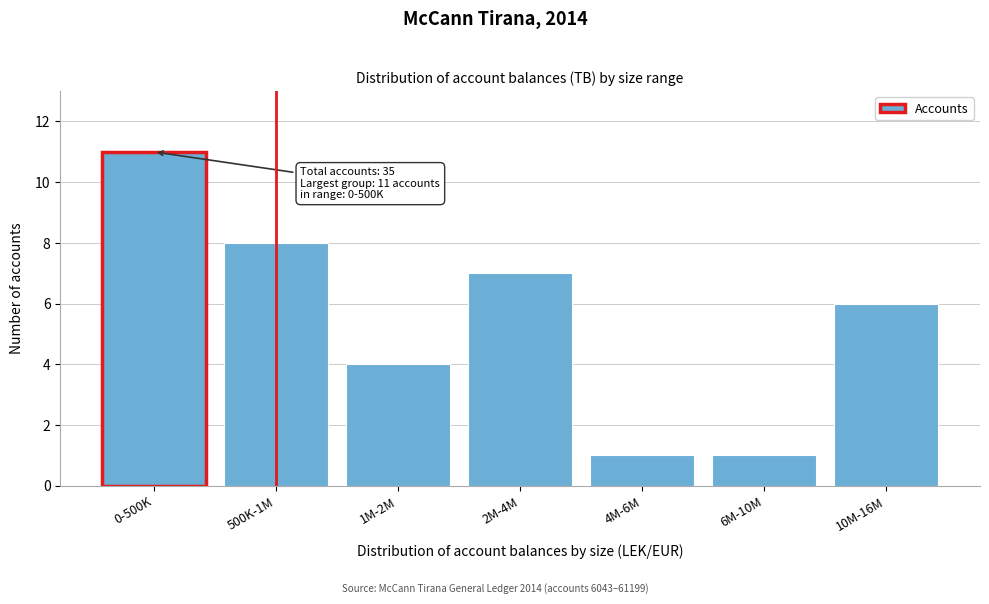

Reading left to right, transcribe all the data shown in this chart.

0-500K=11	500K-1M=8	1M-2M=4	2M-4M=7	4M-6M=1	6M-10M=1	10M-16M=6